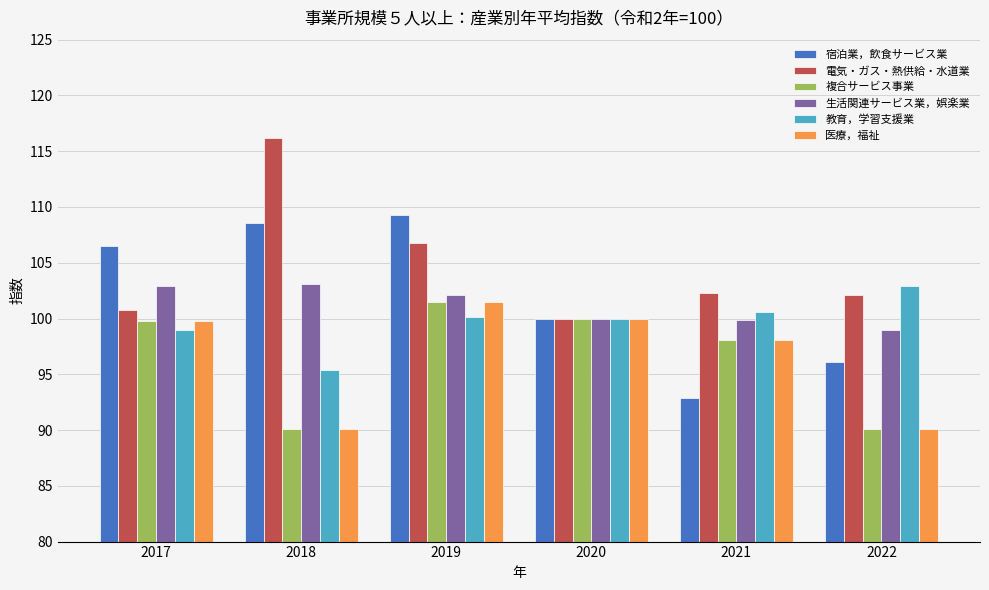

What is the approximate value of 宿泊業，飲食サービス業 at 2018?

108.6